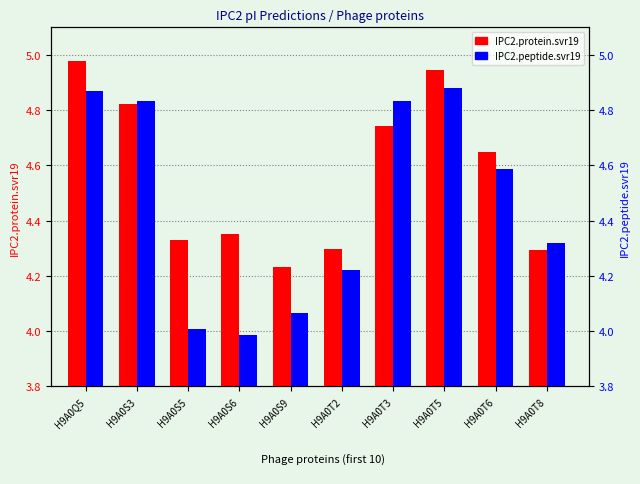

What is the value of the IPC2.protein.svr19 bar at the 10th from the left?

4.3